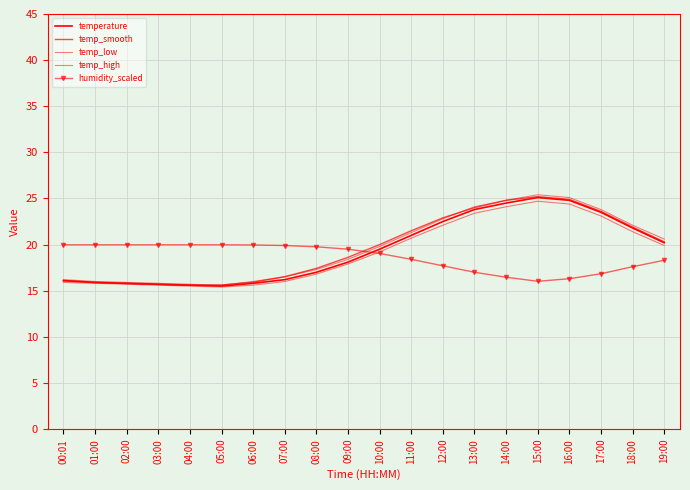

What is the label of the 20th point from the right?

00:01